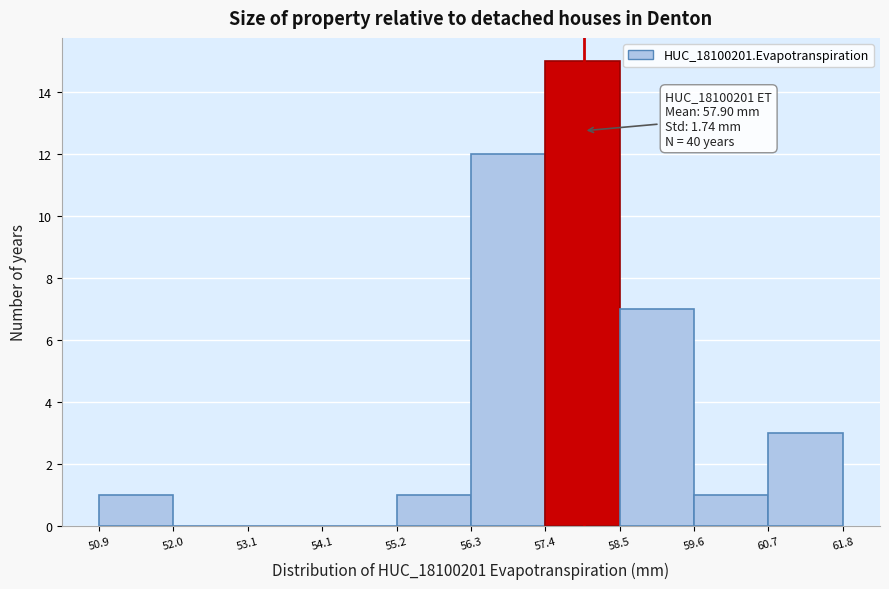

Over which range of the x-axis is the bar tallest?

57.4 to 58.5